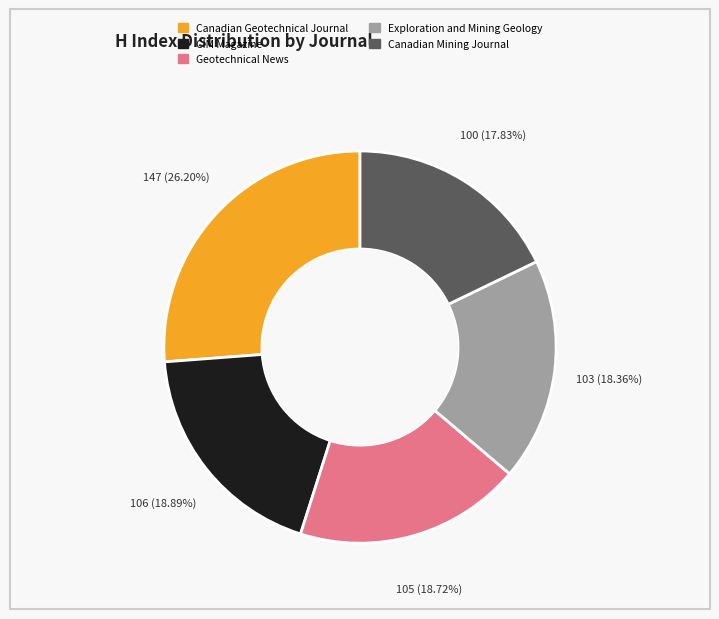

Is it true that Canadian Geotechnical Journal is 32% of the pie?

False